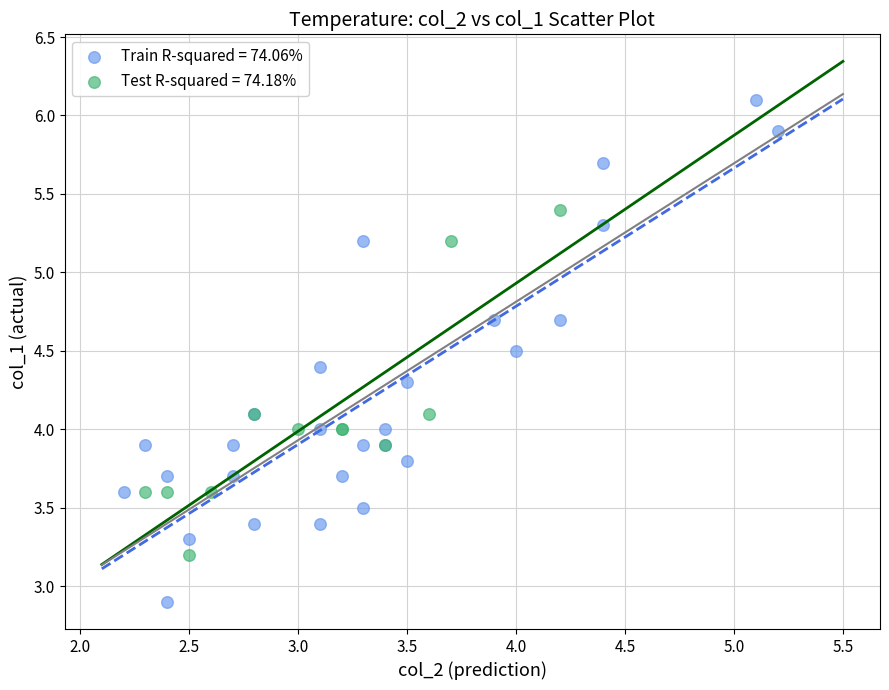

Which series contains the lowest Y value?

Train R-squared = 74.06%